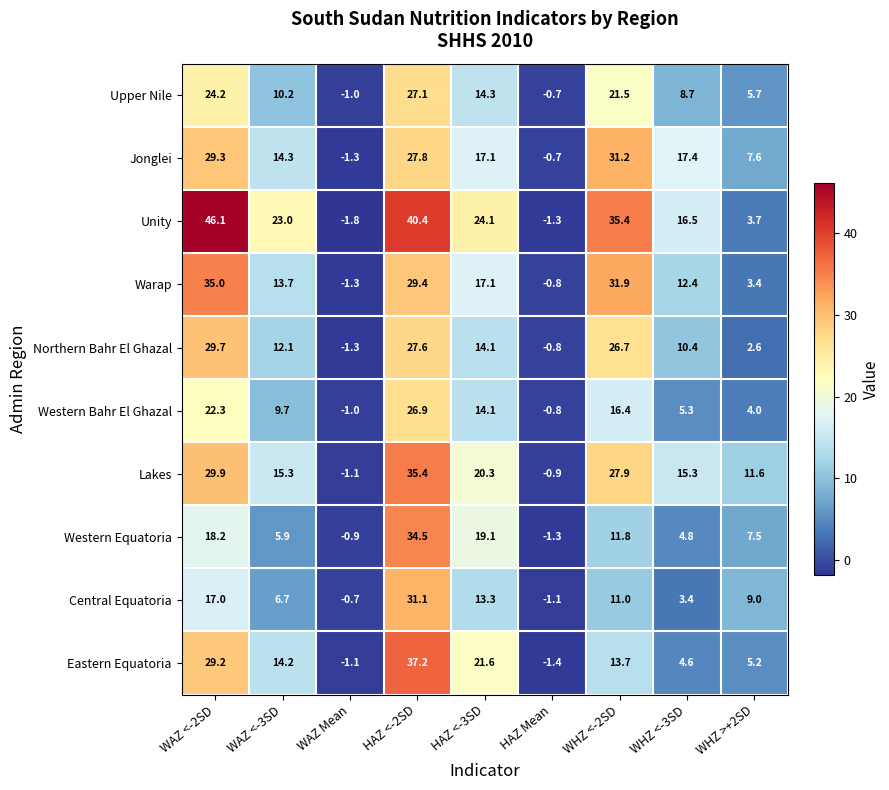

At how many categories does at least one series exceed 46?

1